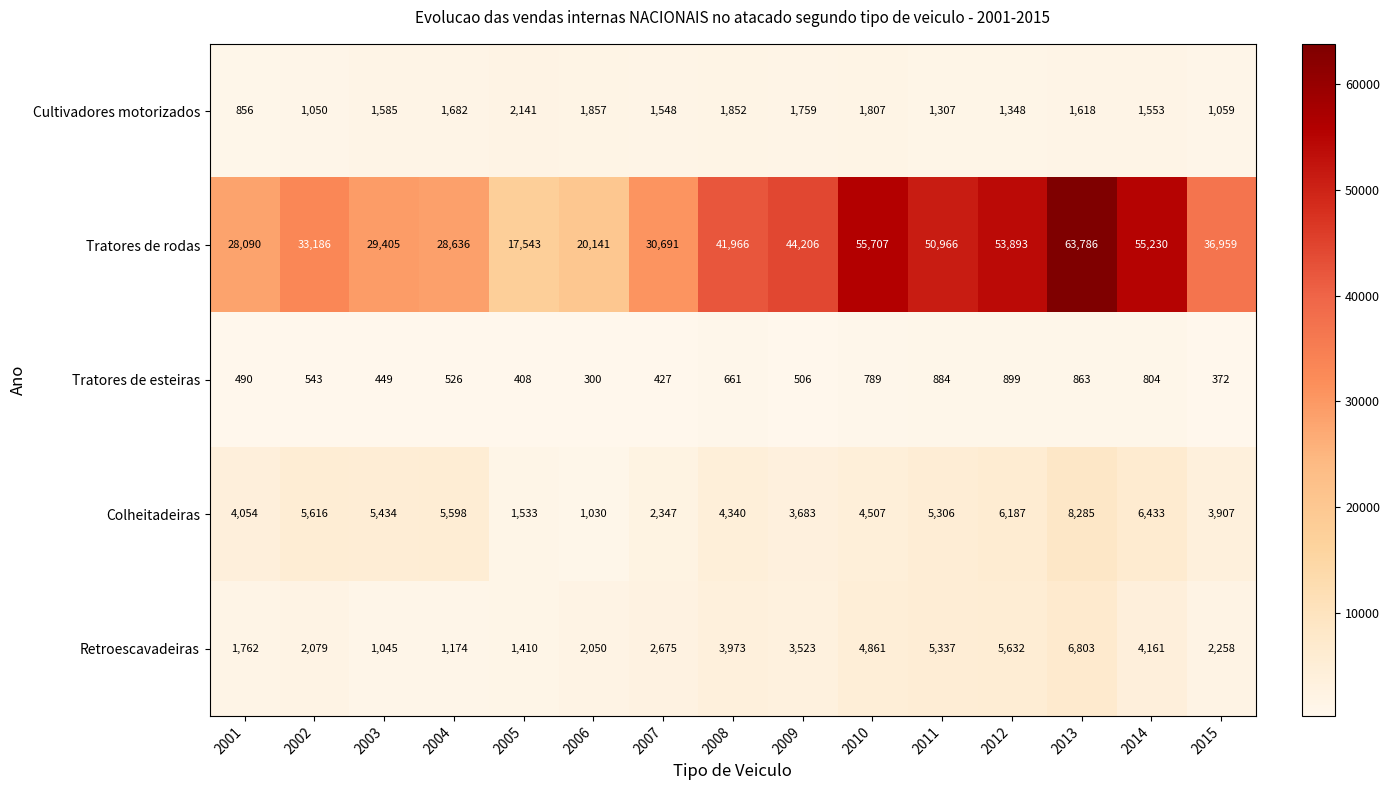

Which label corresponds to the largest value in the chart?

2013